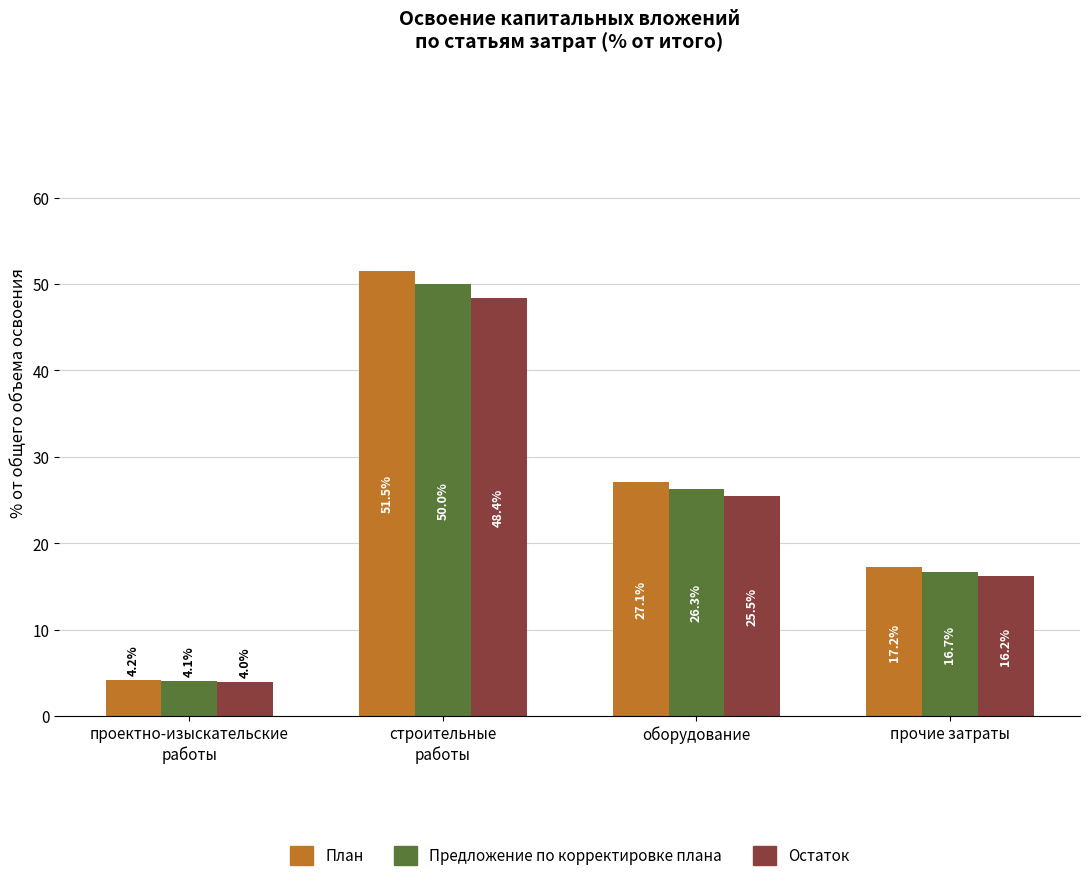

At how many categories does at least one series exceed 38?

1